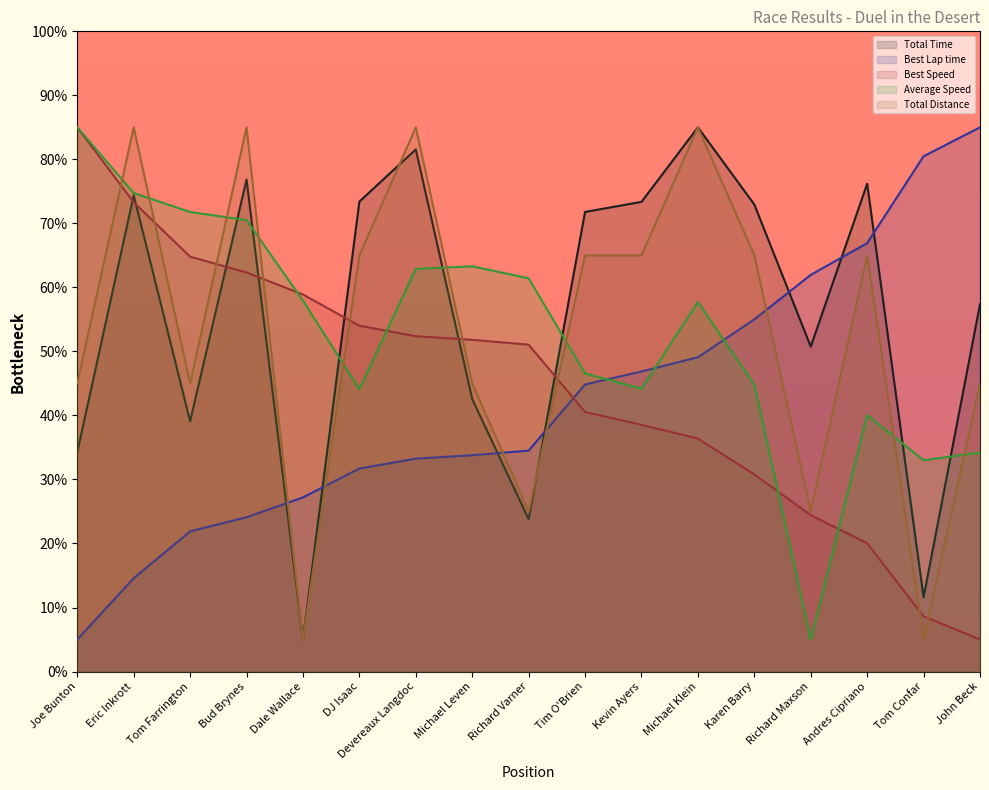

What is the value of the Total Time point at the 8th from the left?

42.6